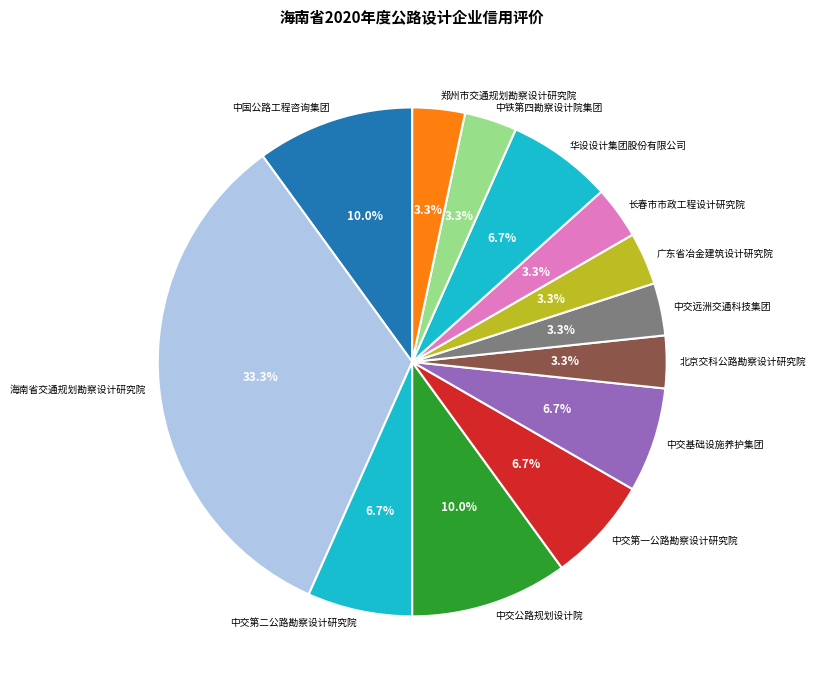

Between 郑州市交通规划勘察设计研究院 and 中交基础设施养护集团, which is larger?

中交基础设施养护集团